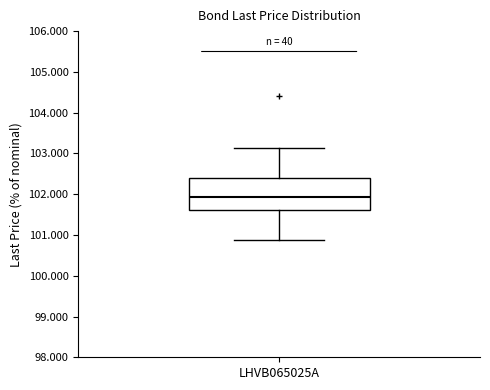

Where does the upper whisker of the box for LHVB065025A end on the y-axis? The values are not printed on the chart, so give them approximately, as read against the axis.

103.1